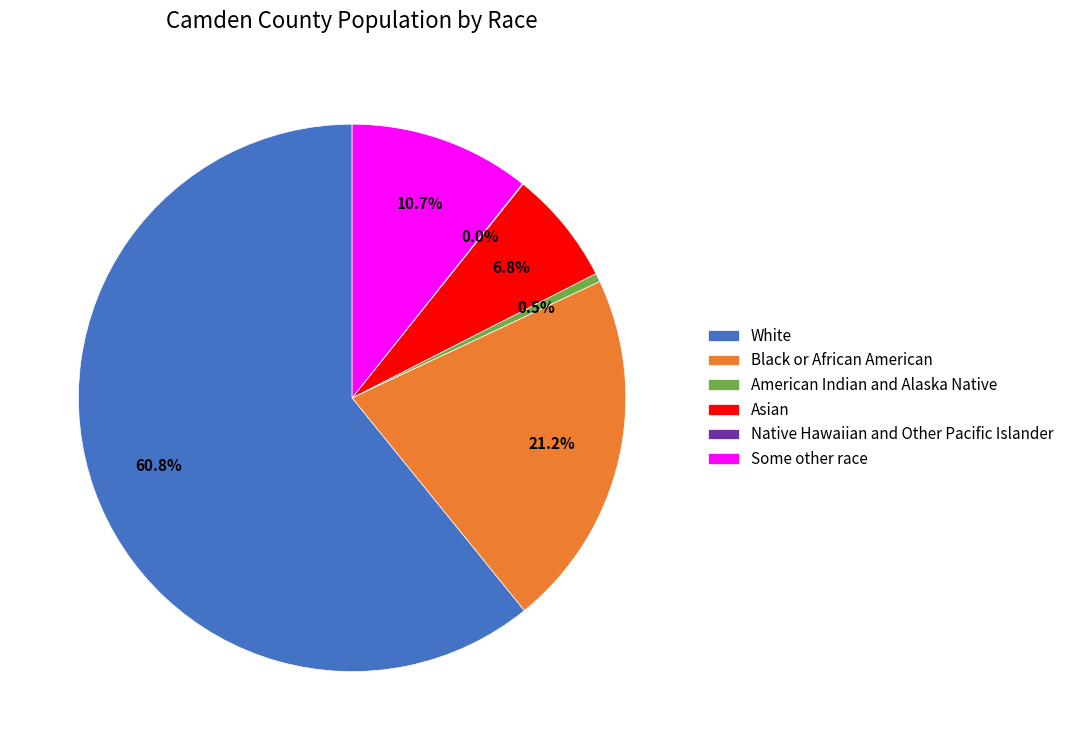

Which slice represents more than half of the pie?

White